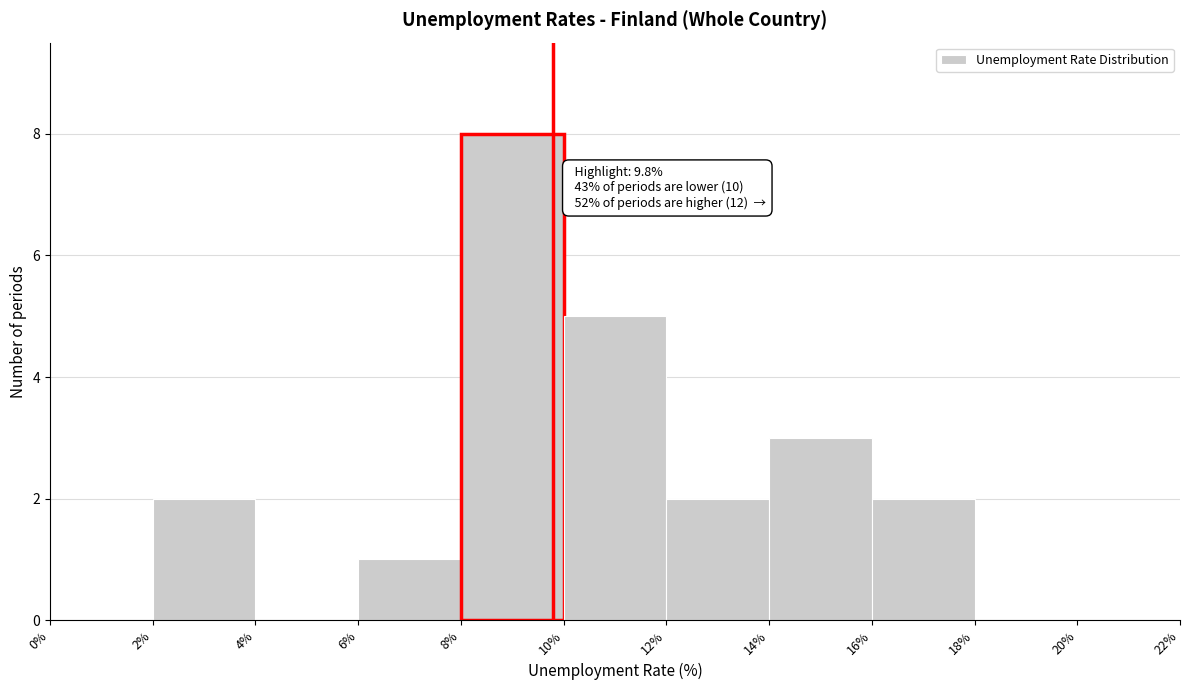

Over which range of the x-axis is the bar tallest?

8% to 10%